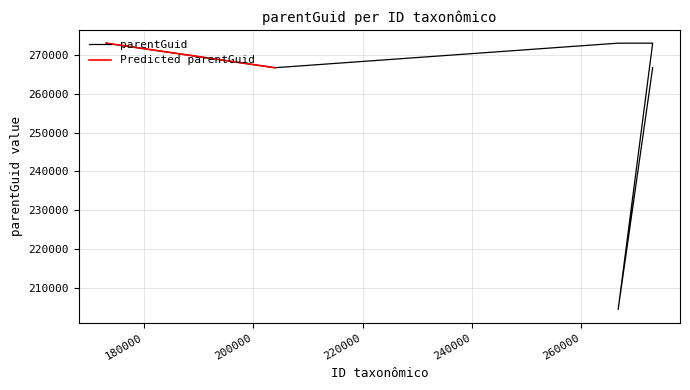

Reading left to right, extract all data points from this chart.

273045=266708	266735=204403	273044=273034	266769=273034	266749=273041	203969=266708	173116=273034